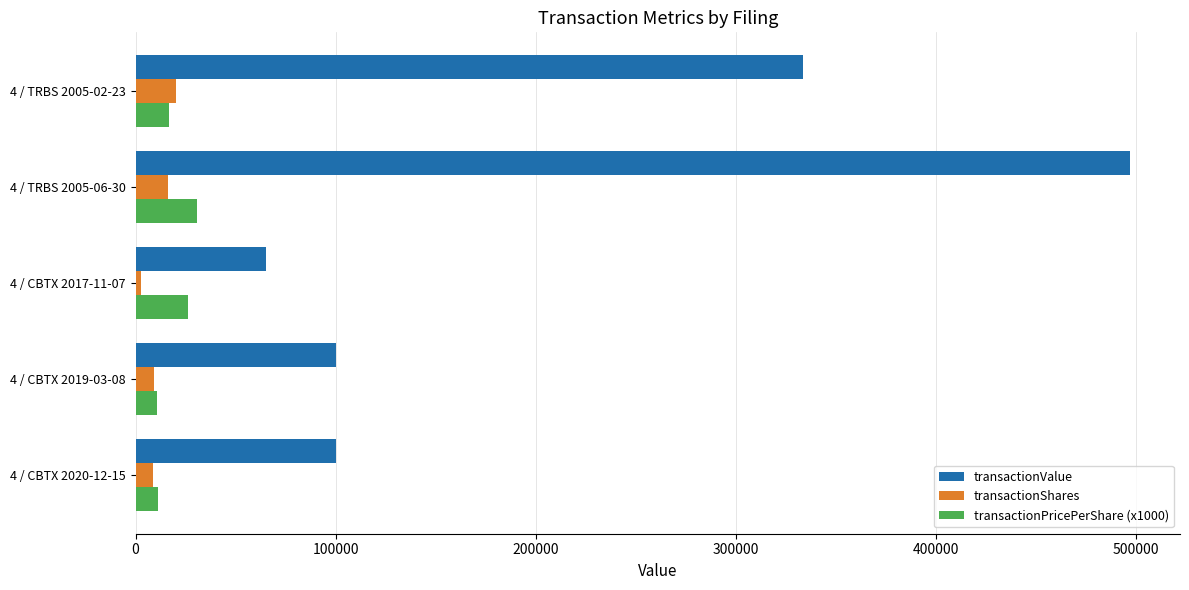

Which series has the largest total across all categories?

transactionValue